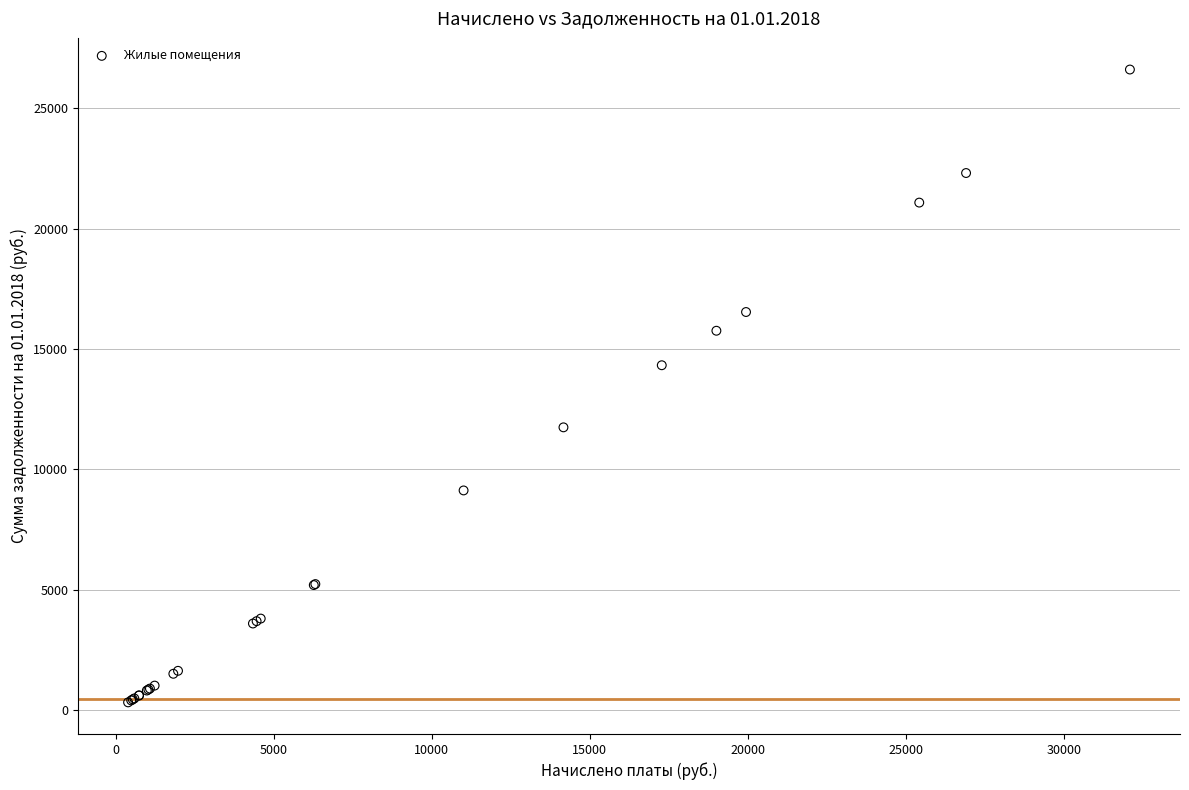

What Y value in the scatter plot is closest to 13466?

14325.9